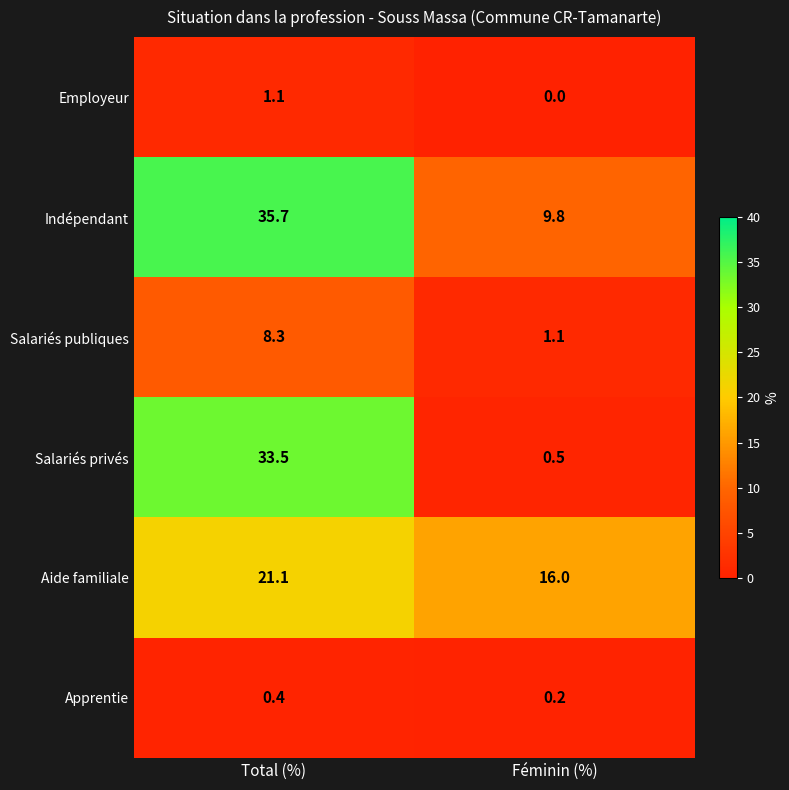

How many distinct data groups are displayed?

6